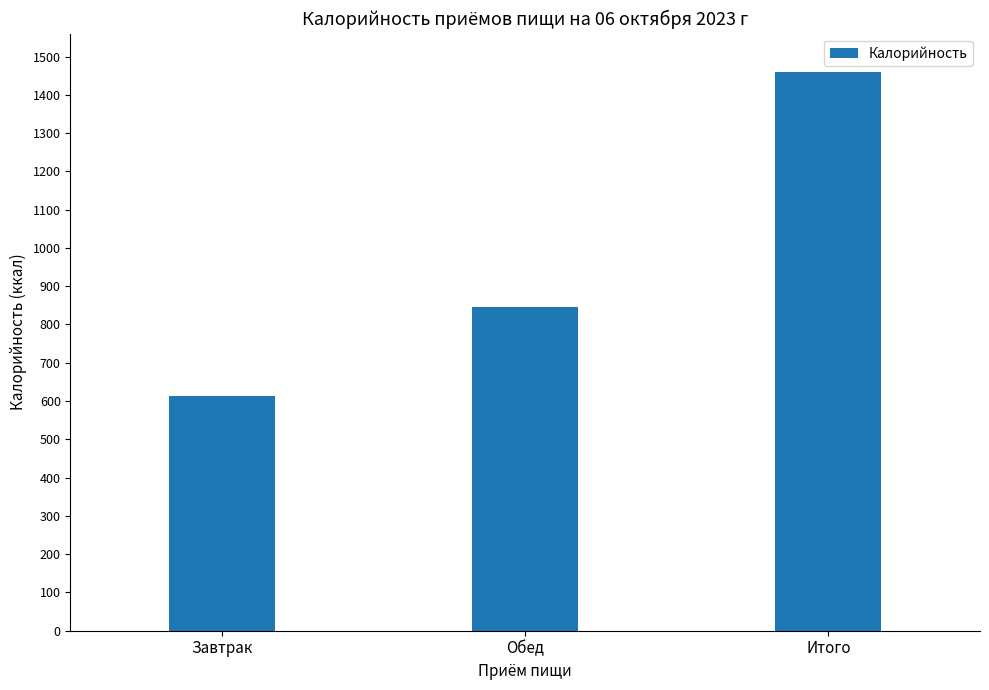

How many values are below 846?

1